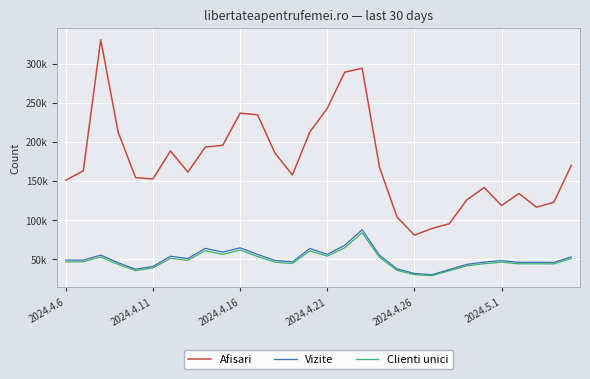

Does the chart display data point markers on the line(s)?

No